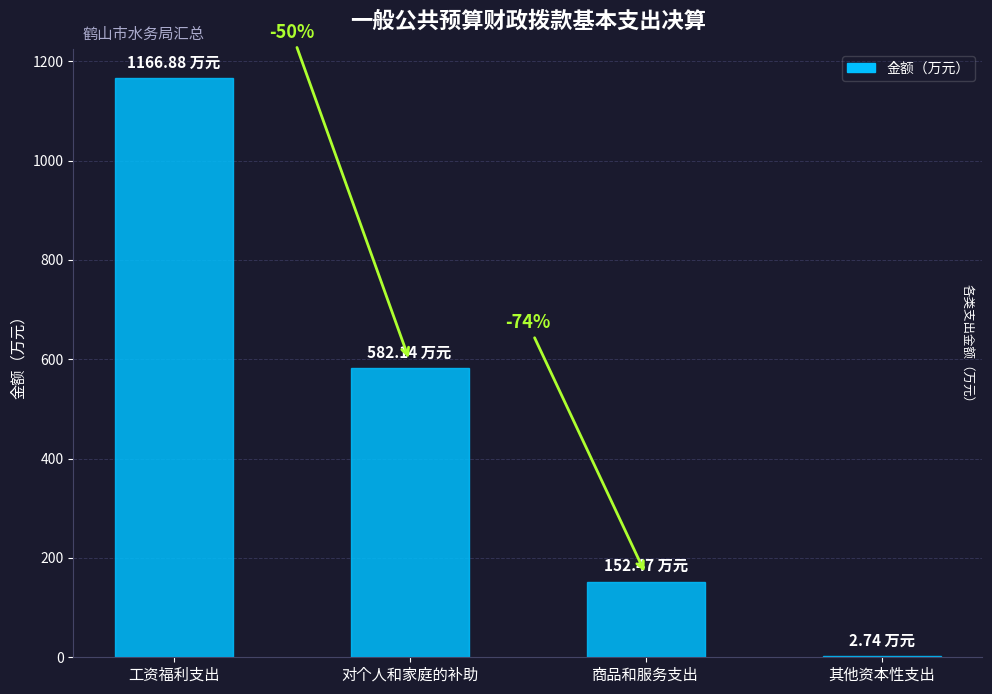

What is the sum of the values at 商品和服务支出 and 对个人和家庭的补助?

734.6